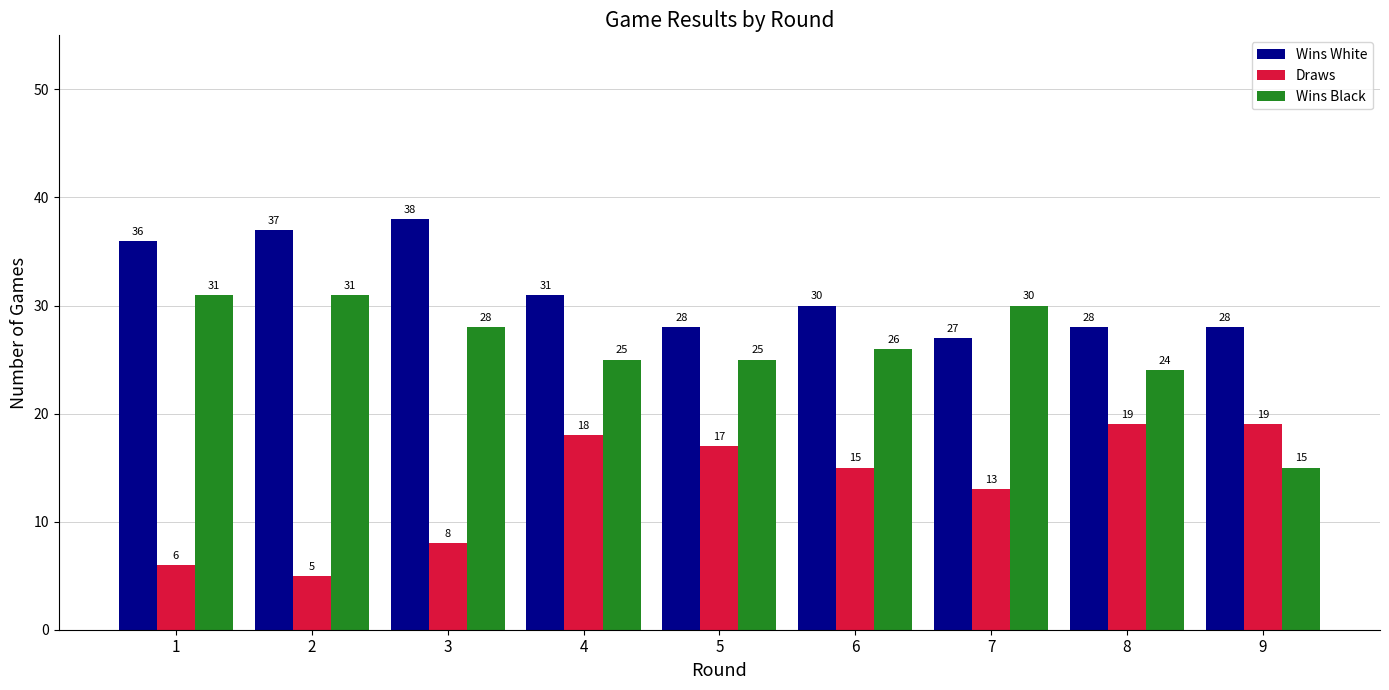

What is the maximum value shown in the chart?

38